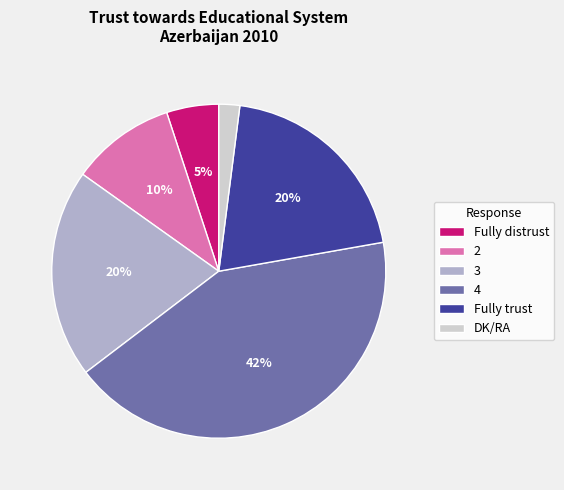

To the nearest percent, what is the difference between the largest and smallest slice percentages?

40%